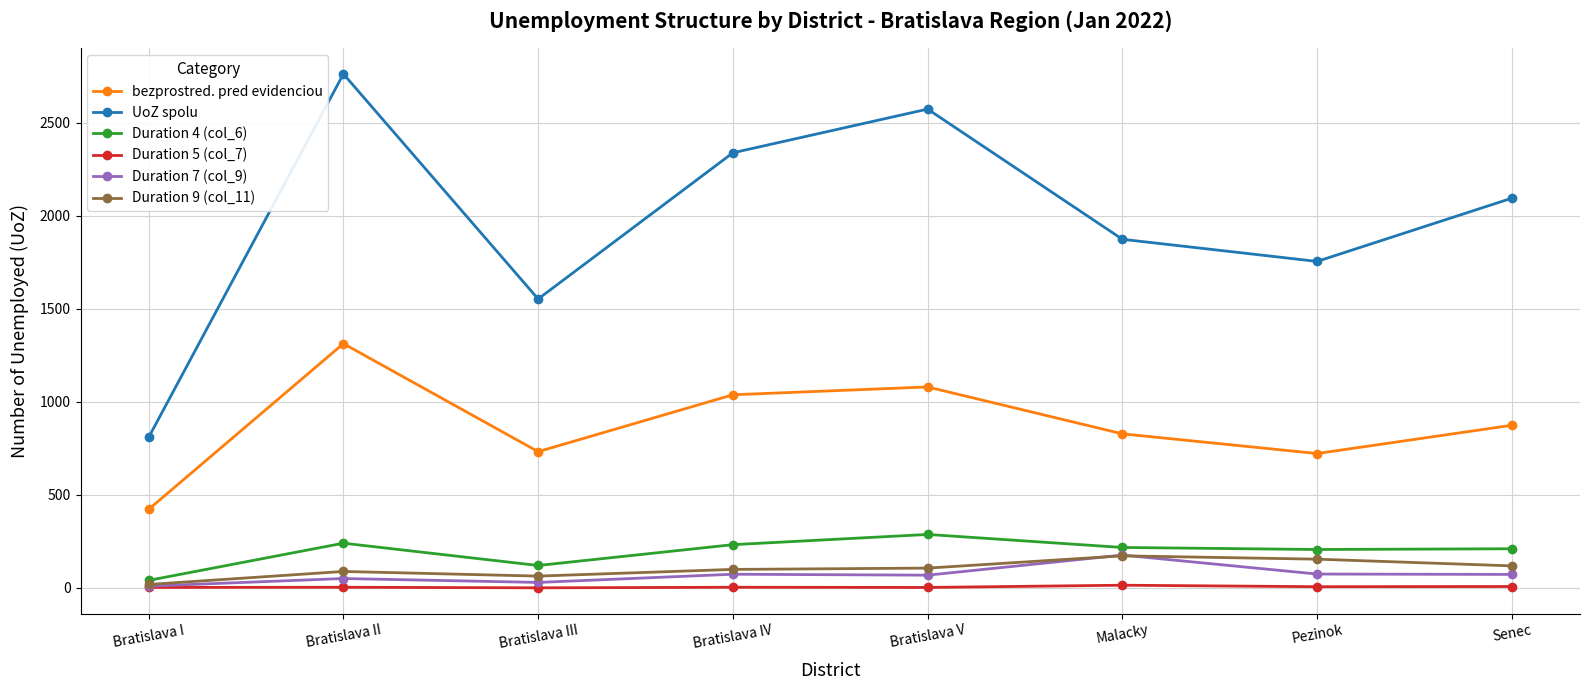

In bezprostred. pred evidenciou, how many points are lower than both neighbors (excluding endpoints)?

2